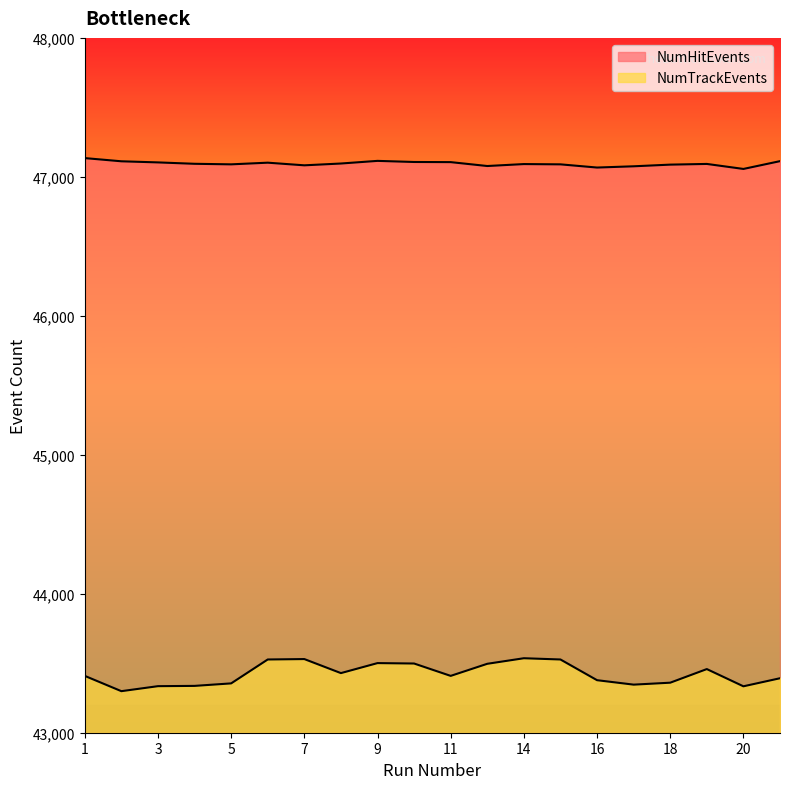

At which label does NumTrackEvents first exceed 43409?

6